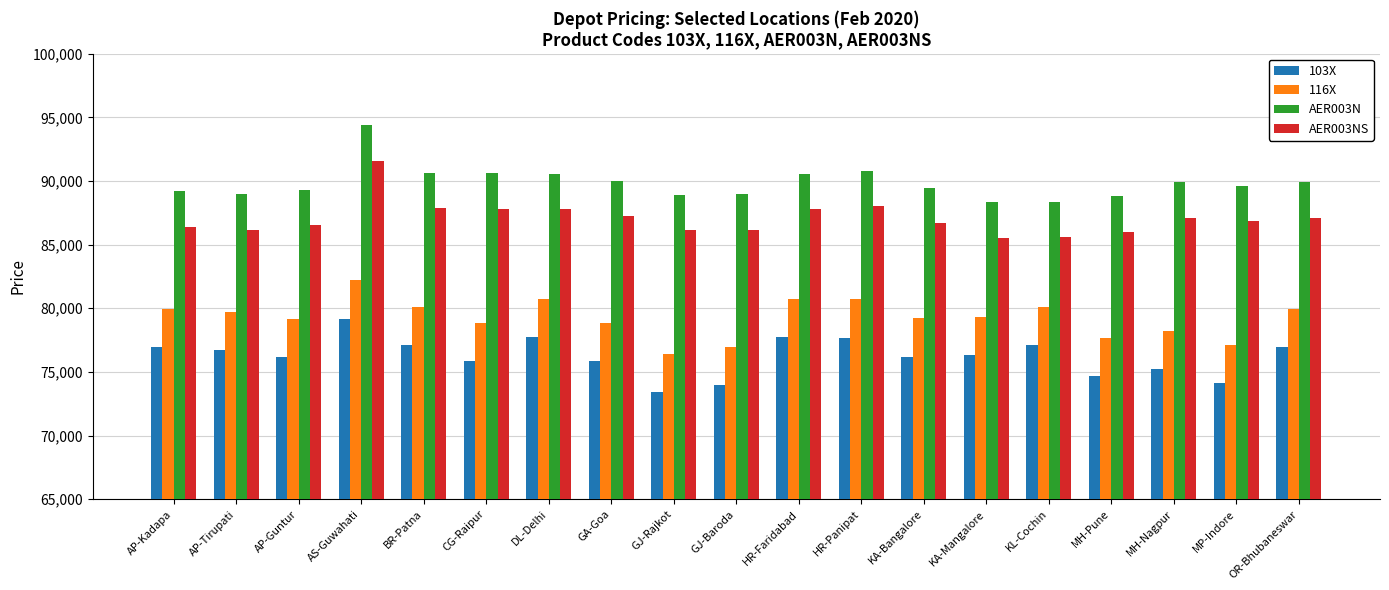

What is the spread (max minus min) of values at MP-Indore?

15530